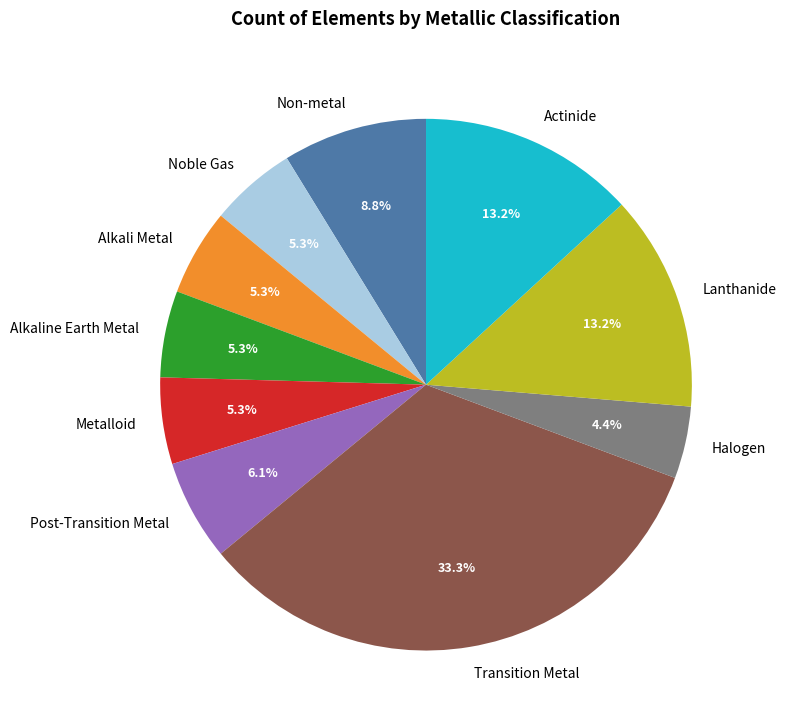

Do Lanthanide and Metalloid together represent more than half of the pie?

No